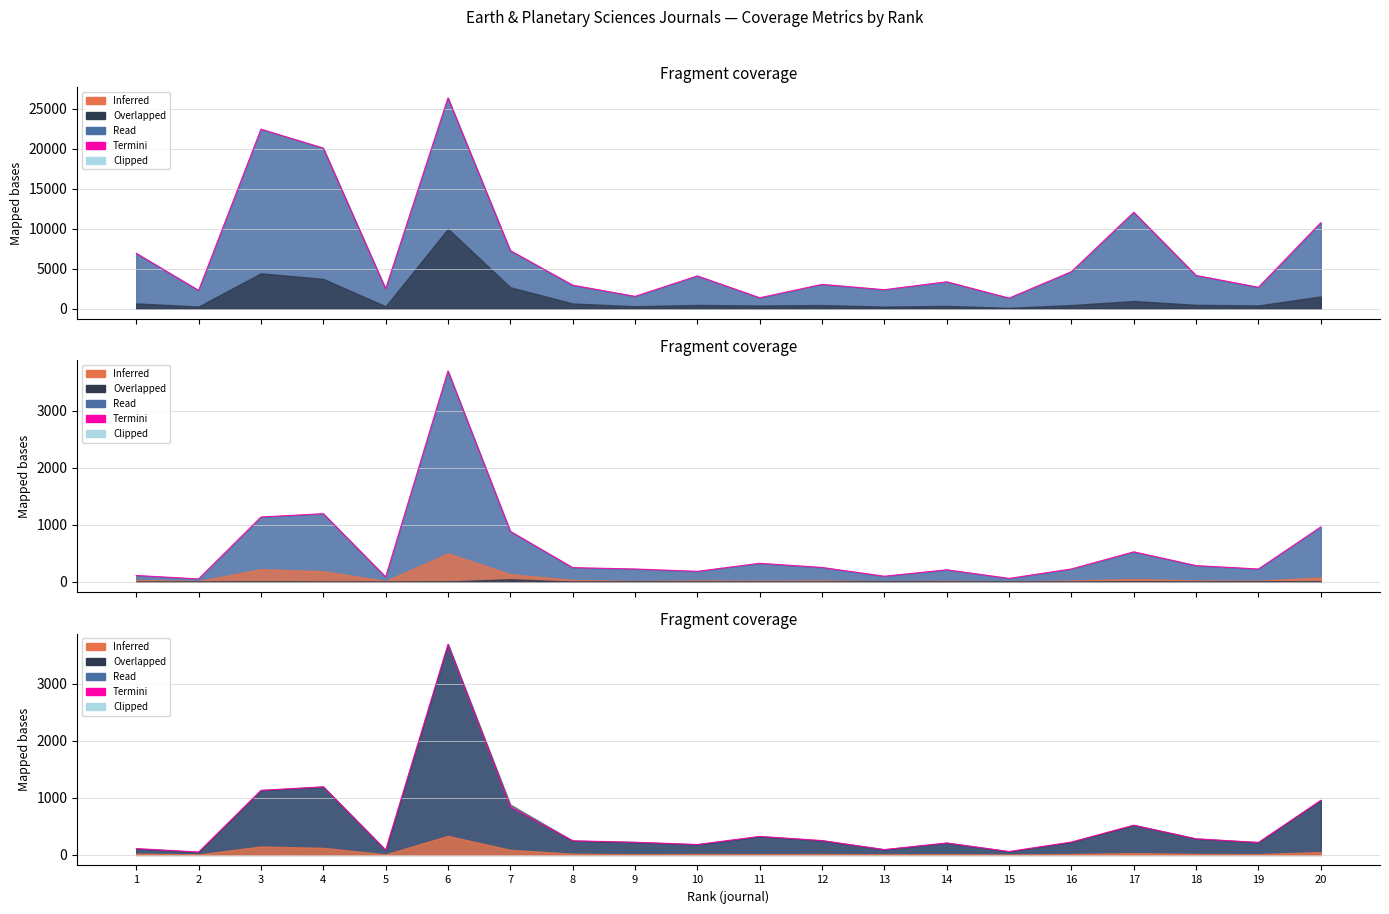

What value does the Total Refs. series have at 4, to the nearest 50?

20050